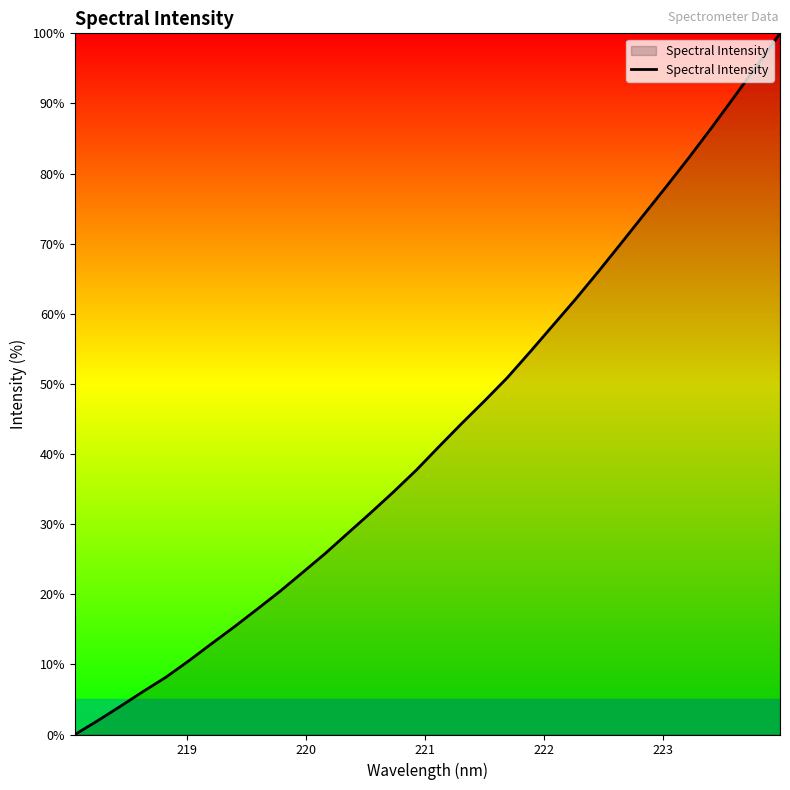

What is the difference between the maximum and minimum values?

100.0